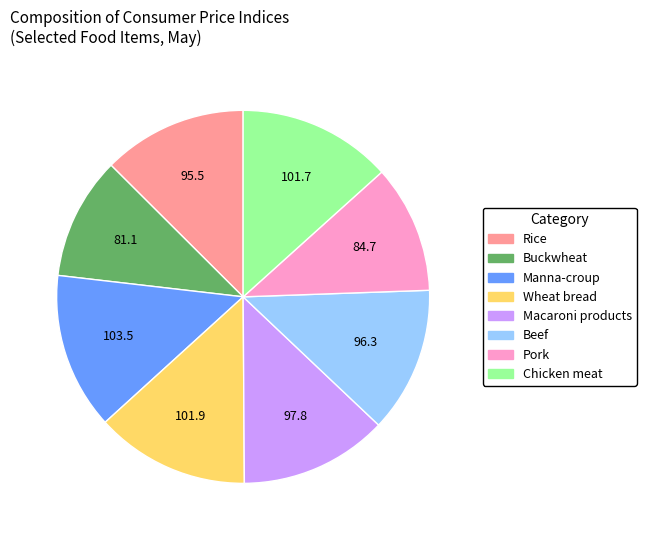

Is there a majority slice in this chart?

No